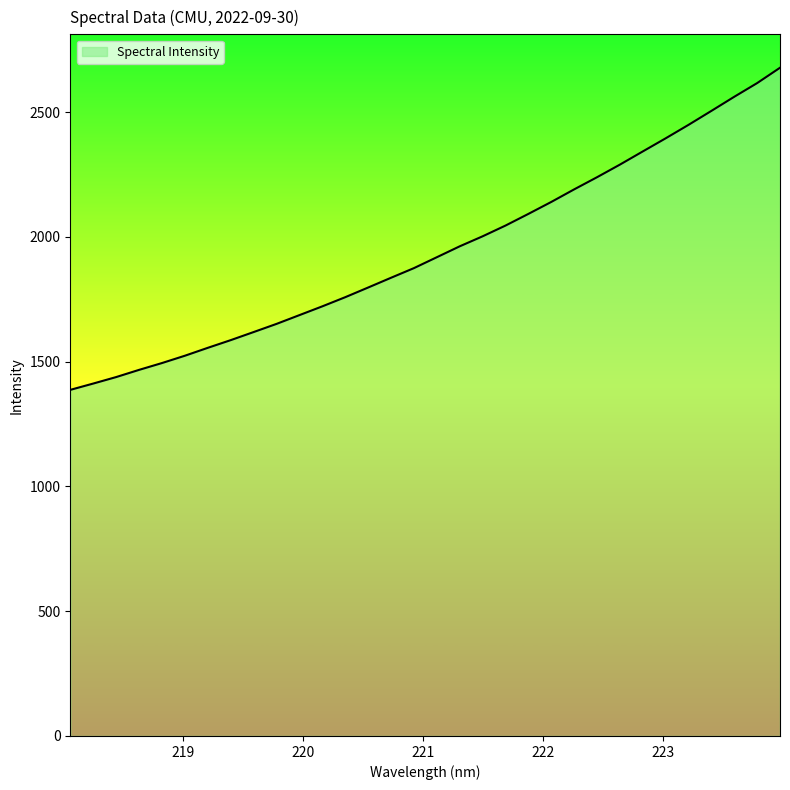

What is the maximum value shown in the chart?

2677.7